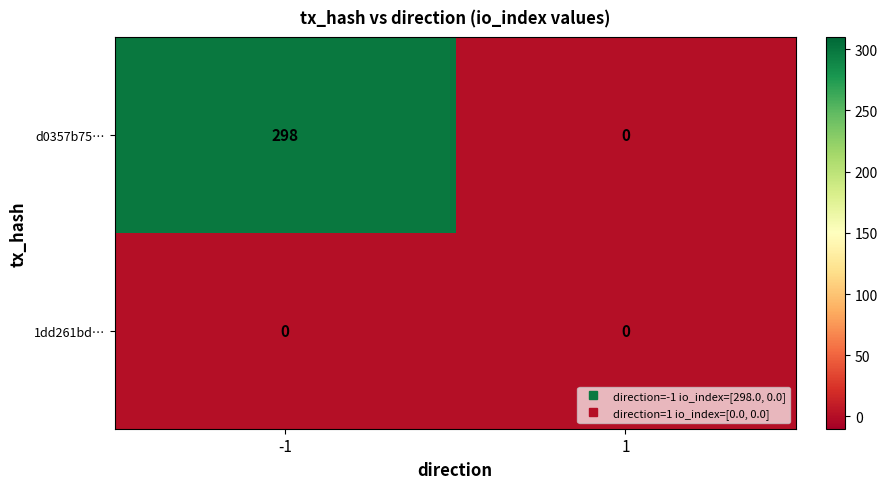

List the series in order of their overall mean, lowest first.

1dd261bd…, d0357b75…